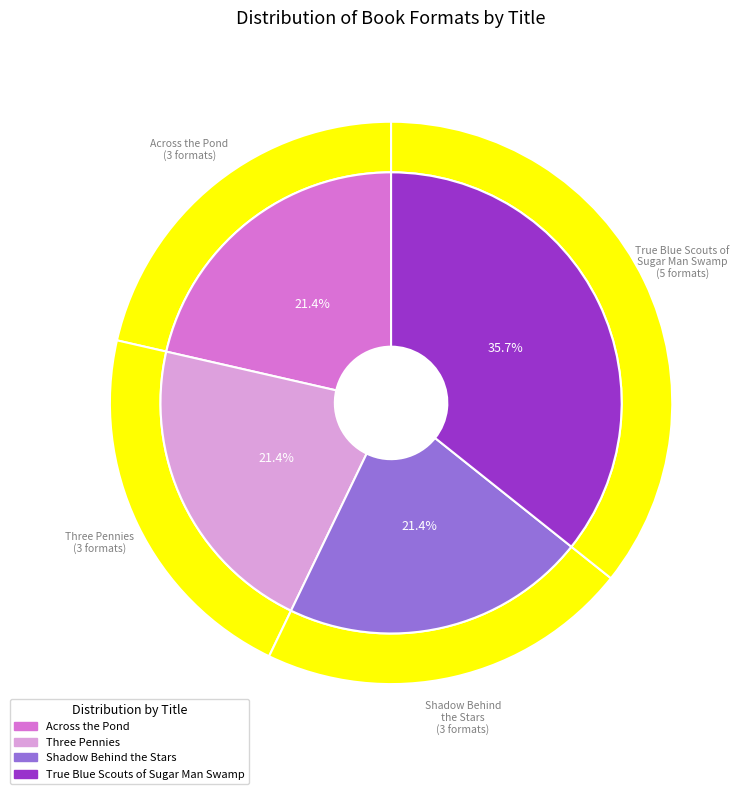

Rank the categories by value from highest to lowest.

True Blue Scouts of Sugar Man Swamp, Across the Pond, Three Pennies, Shadow Behind the Stars